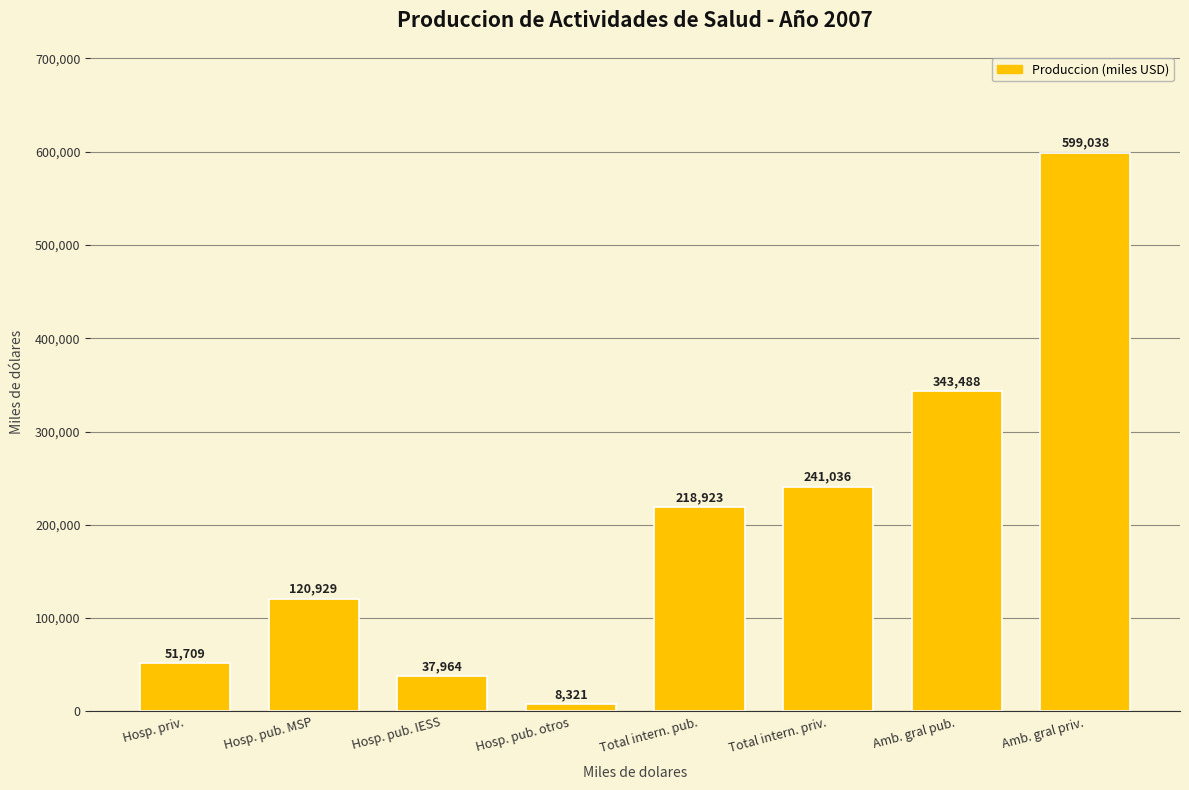

What is the difference between the maximum and minimum values?

590717